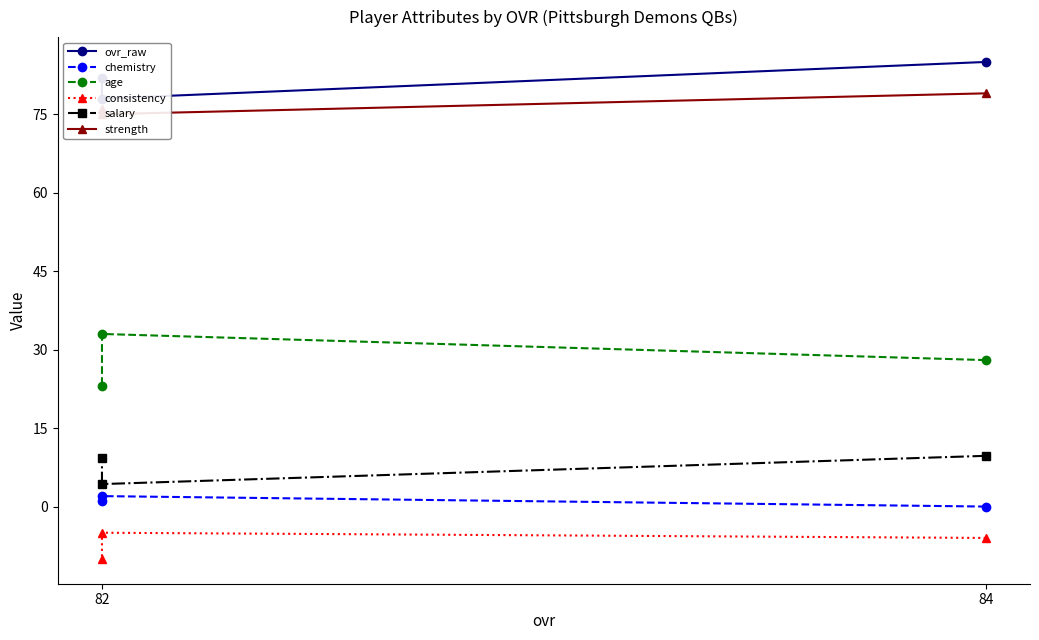

Is it true that consistency equals -16.3 at 82?

False